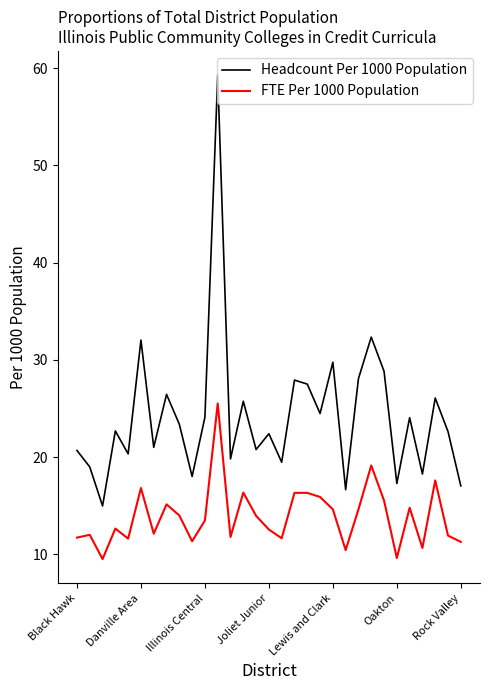

True or false: Headcount Per 1000 Population and FTE Per 1000 Population intersect in this chart.

False